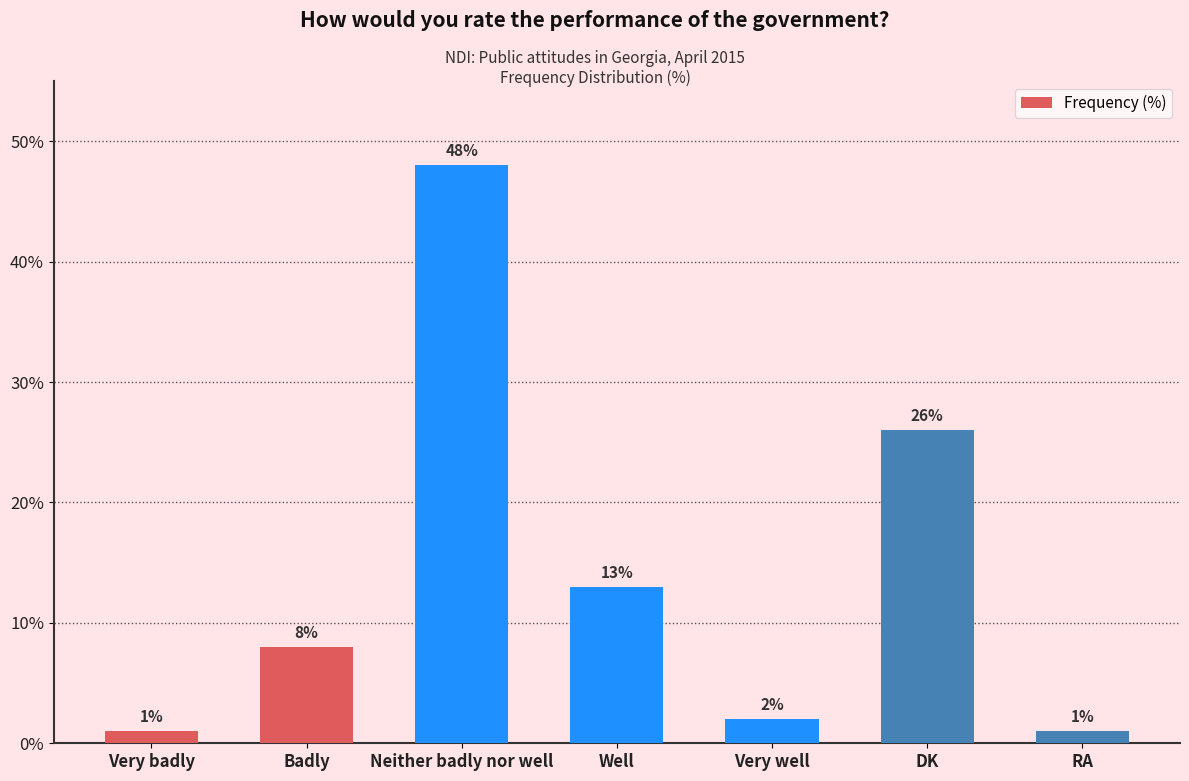

What is the approximate value at Neither badly nor well, to the nearest 10?

50